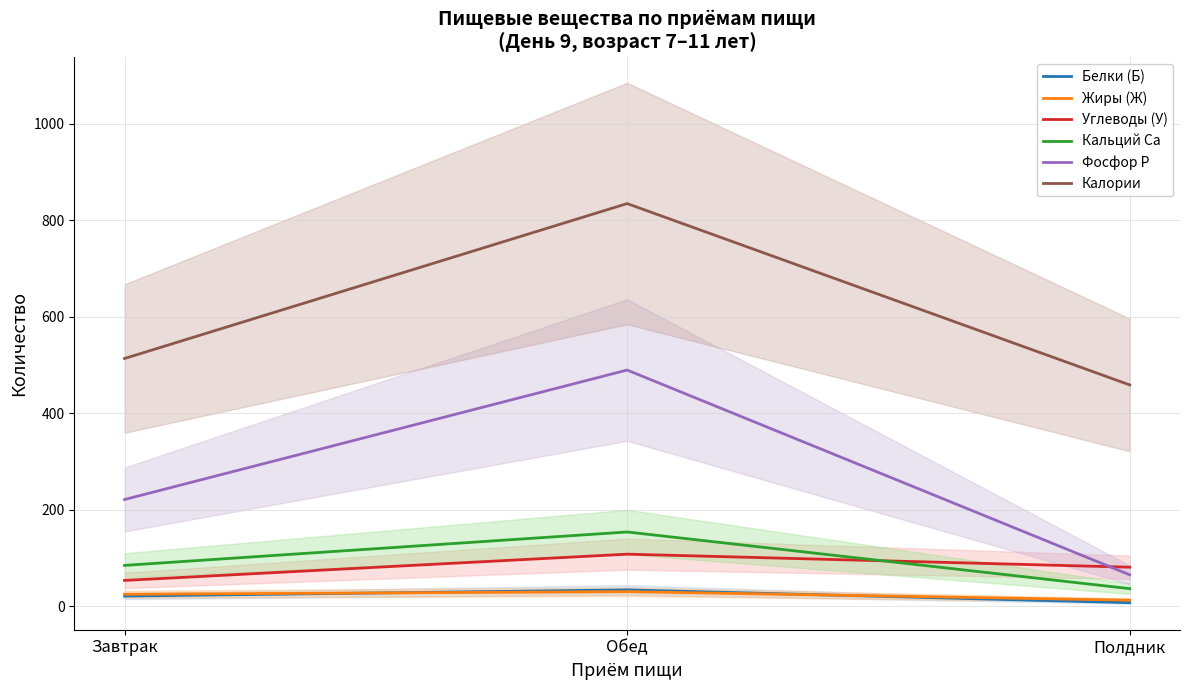

The Углеводы (У) series shows 48.0 at Полдник. True or false?

False